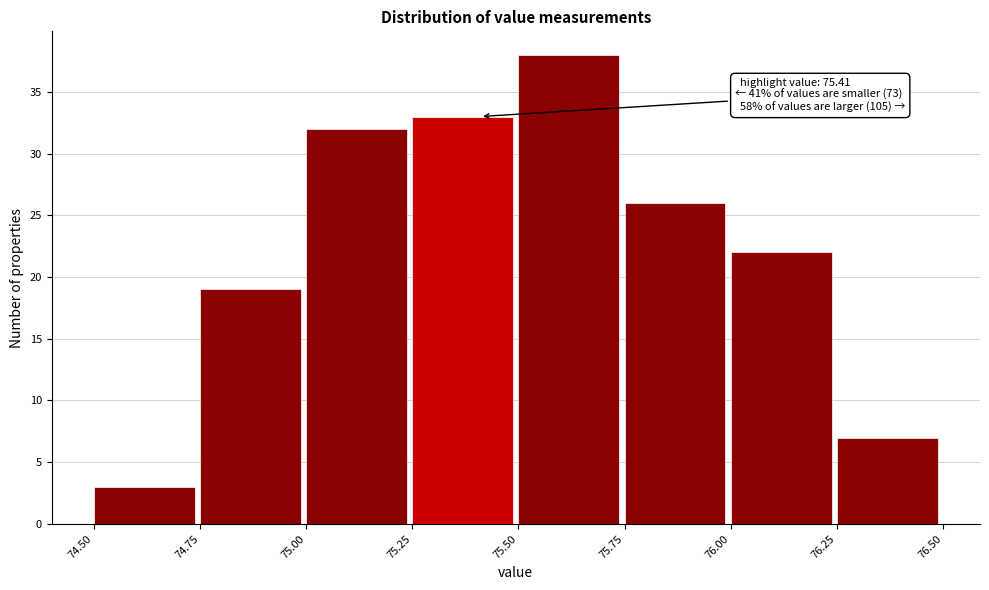

Over which range of the x-axis is the bar tallest?

75.50 to 75.75